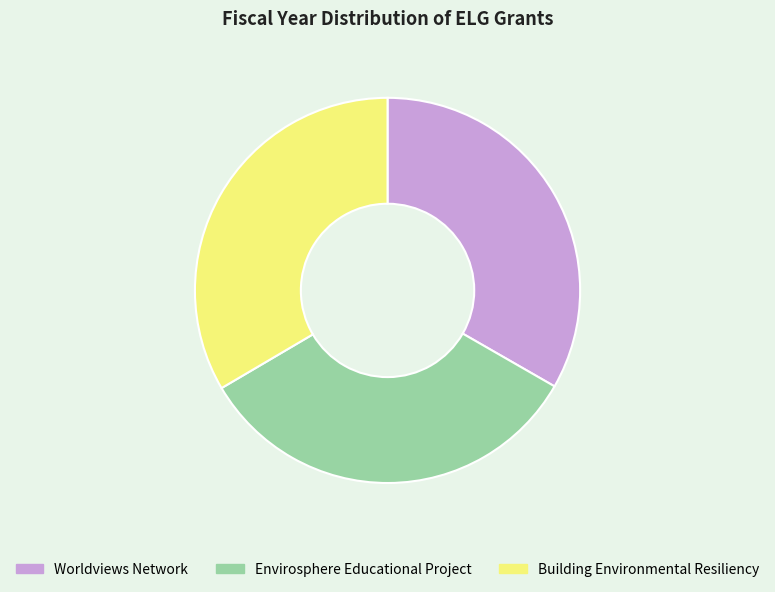

Approximately how many times larger is the value at Building Environmental Resiliency compared to Worldviews Network?

1.0